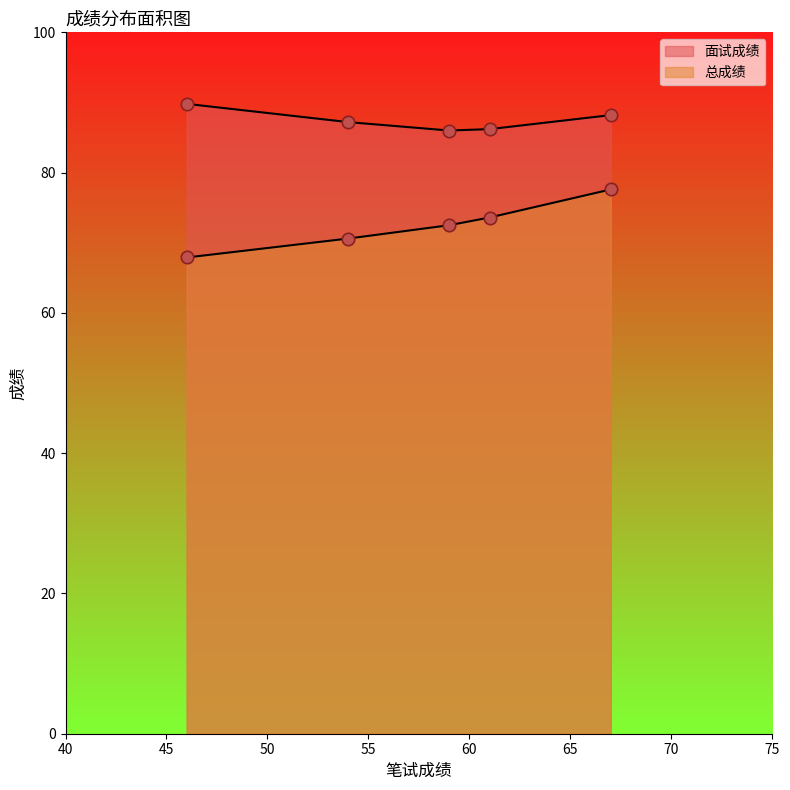

At how many categories does at least one series exceed 74?

5